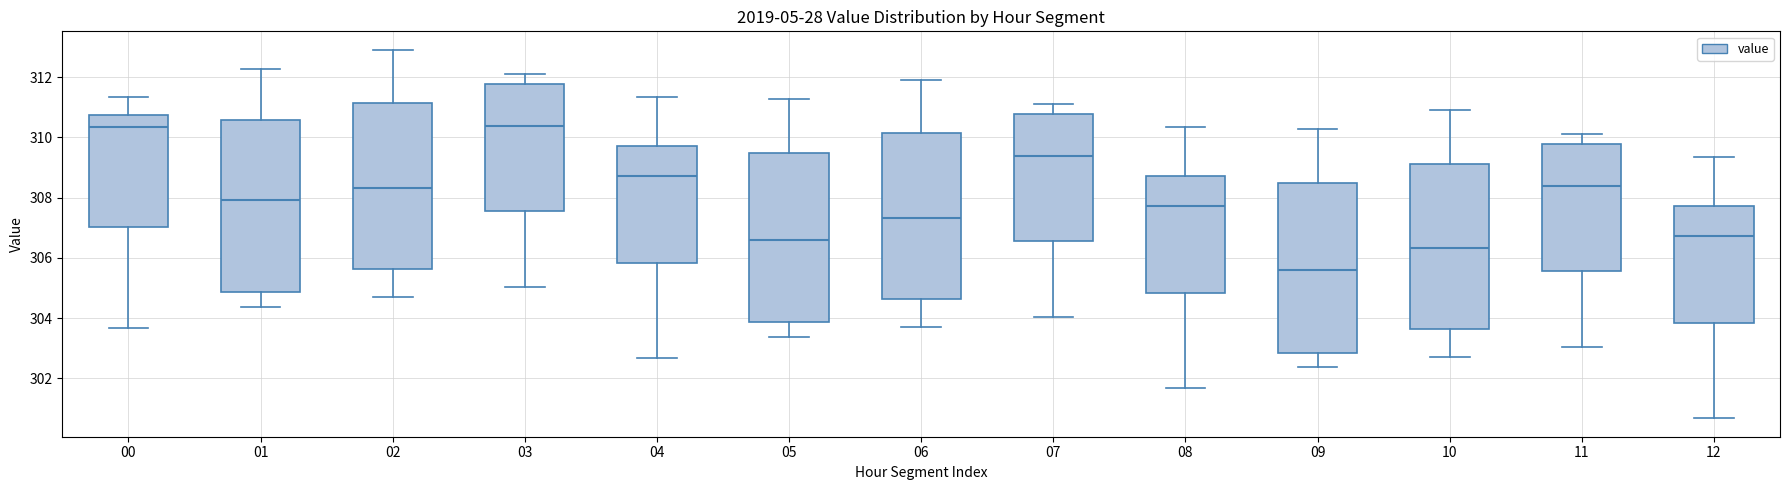

Where does the lower whisker of the box at x = 12 end on the y-axis? The values are not printed on the chart, so give them approximately, as read against the axis.

300.6